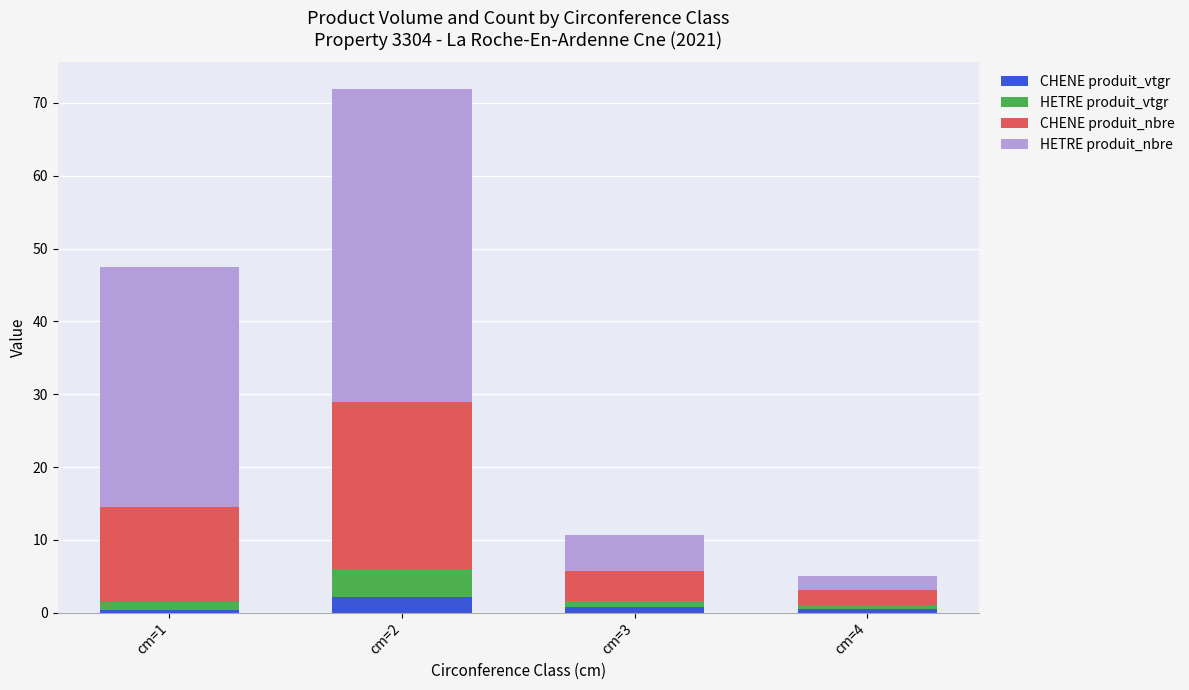

True or false: CHENE produit_vtgr has a value of 0.5 at cm=4.

True